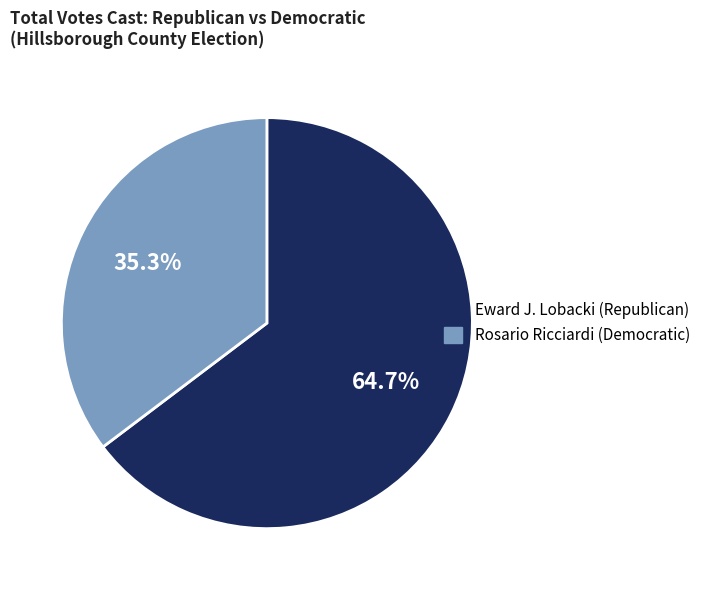

Which category has the smallest portion of the pie?

Rosario Ricciardi (Democratic)